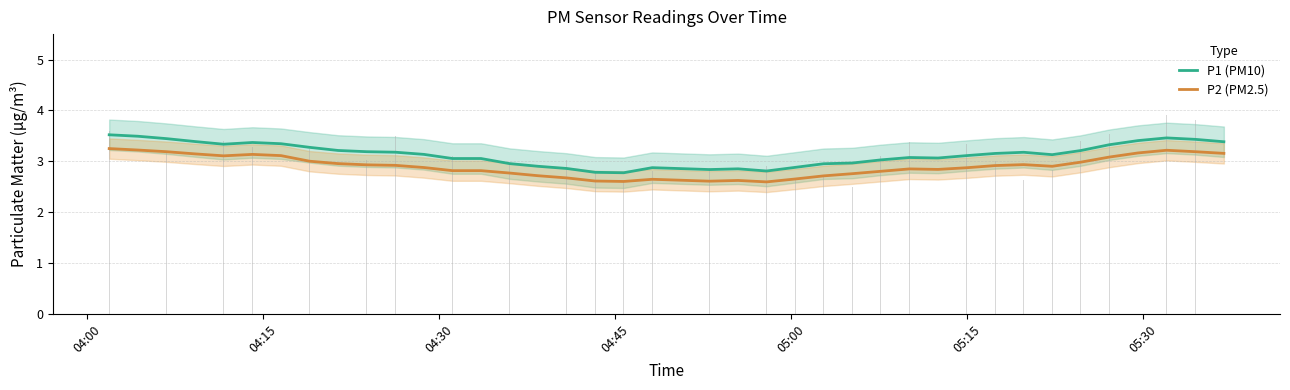

True or false: P1 (PM10) and P2 (PM2.5) cross at least once.

False